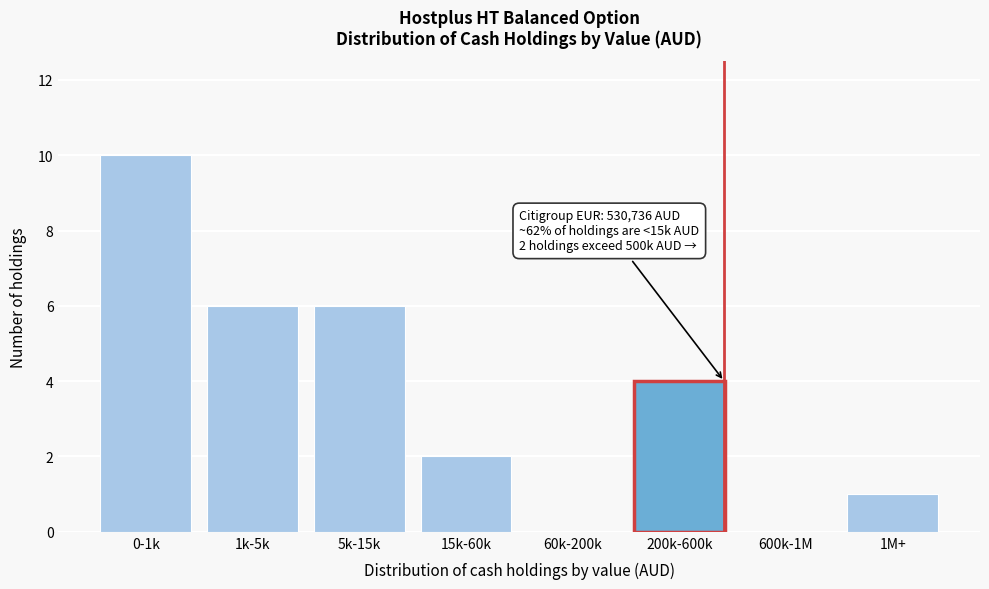

Reading left to right, extract all data points from this chart.

0-1k=10	1k-5k=6	5k-15k=6	15k-60k=2	60k-200k=0	200k-600k=4	600k-1M=0	1M+=1